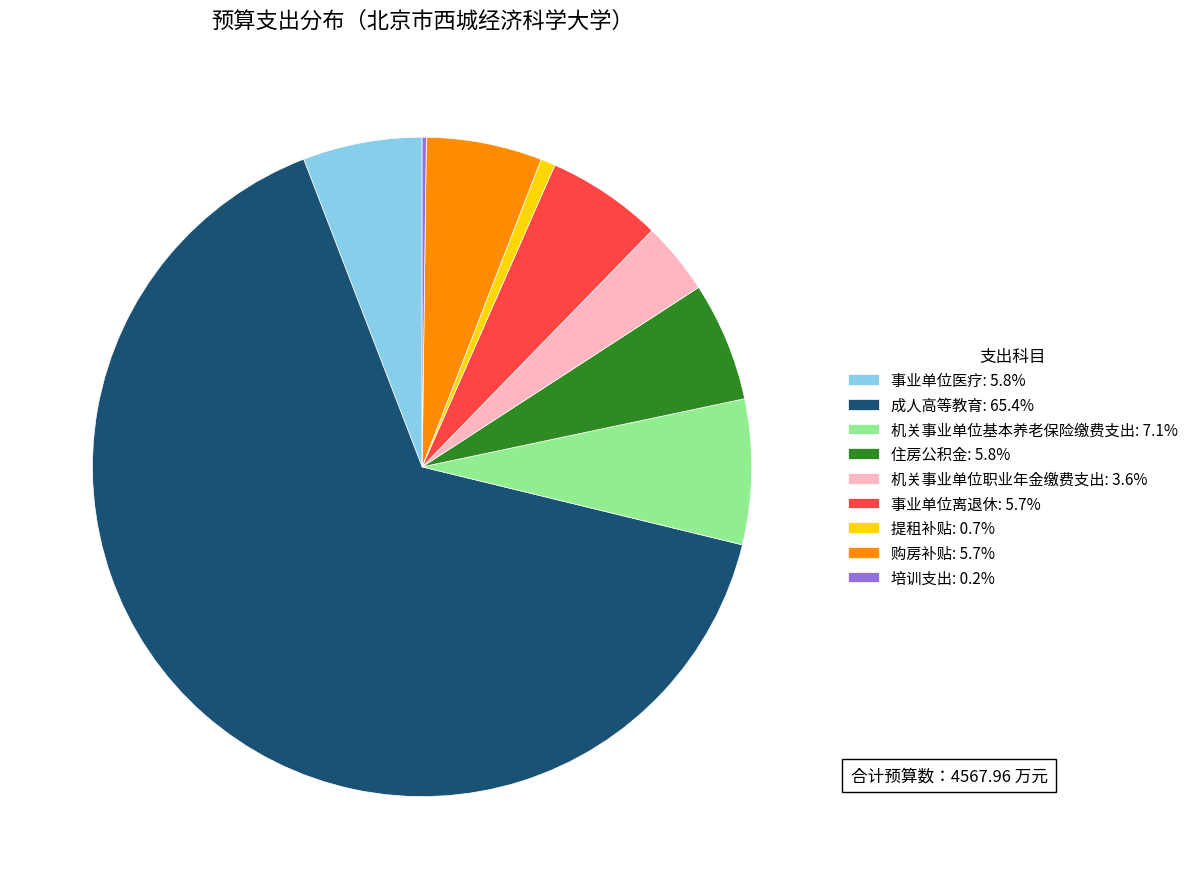

What is the largest slice in the pie chart?

成人高等教育